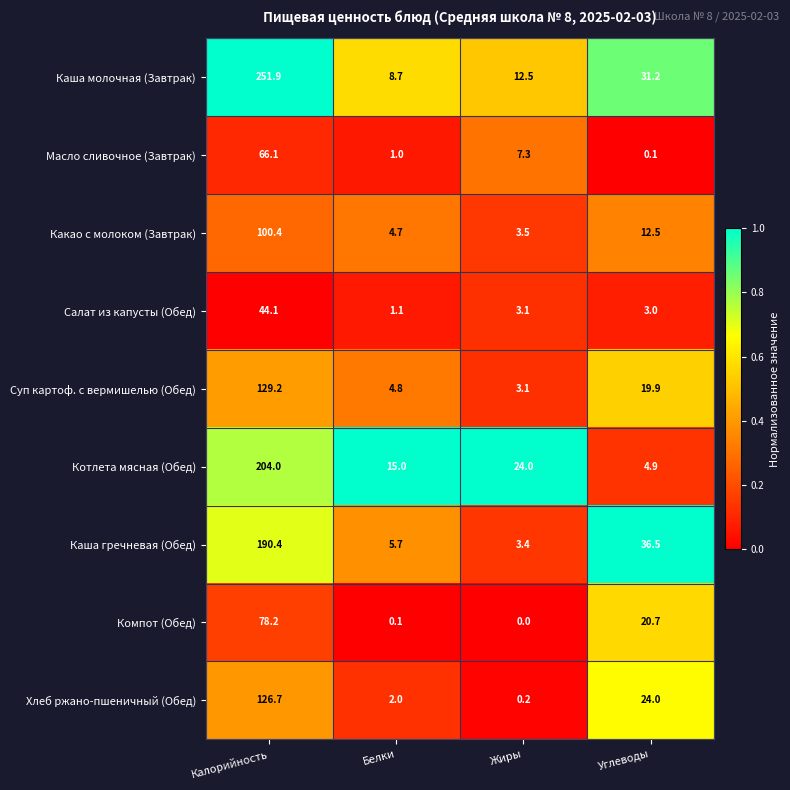

What is the average value of the Салат из капусты (Обед) series?

12.8